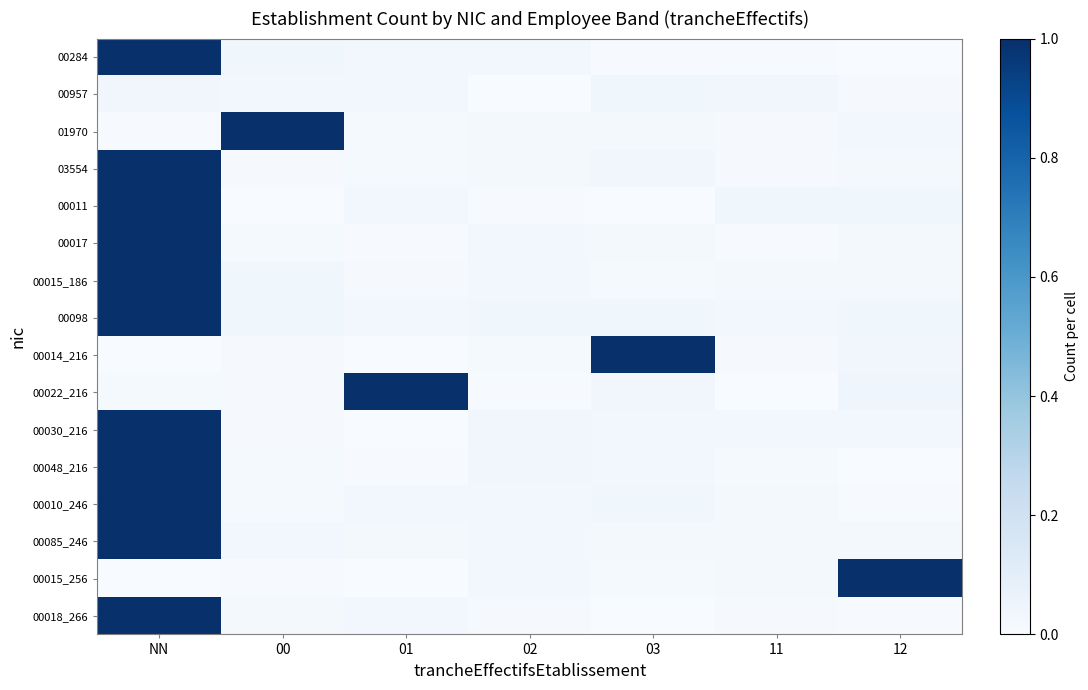

Reading left to right, what are all the values shown in this chart?

00284: NN=1.0	00=0.0	01=0.0	02=0.0	03=0.0	11=0.0	12=0.0
00957: NN=0.0	00=0.0	01=0.0	02=0.0	03=0.0	11=0.0	12=0.0
01970: NN=0.0	00=1.0	01=0.0	02=0.0	03=0.0	11=0.0	12=0.0
03554: NN=1.0	00=0.0	01=0.0	02=0.0	03=0.0	11=0.0	12=0.0
00011: NN=1.0	00=0.0	01=0.0	02=0.0	03=0.0	11=0.0	12=0.0
00017: NN=1.0	00=0.0	01=0.0	02=0.0	03=0.0	11=0.0	12=0.0
00015_186: NN=1.0	00=0.0	01=0.0	02=0.0	03=0.0	11=0.0	12=0.0
00098: NN=1.0	00=0.0	01=0.0	02=0.0	03=0.0	11=0.0	12=0.0
00014_216: NN=0.0	00=0.0	01=0.0	02=0.0	03=1.0	11=0.0	12=0.0
00022_216: NN=0.0	00=0.0	01=1.0	02=0.0	03=0.0	11=0.0	12=0.0
00030_216: NN=1.0	00=0.0	01=0.0	02=0.0	03=0.0	11=0.0	12=0.0
00048_216: NN=1.0	00=0.0	01=0.0	02=0.0	03=0.0	11=0.0	12=0.0
00010_246: NN=1.0	00=0.0	01=0.0	02=0.0	03=0.0	11=0.0	12=0.0
00085_246: NN=1.0	00=0.0	01=0.0	02=0.0	03=0.0	11=0.0	12=0.0
00015_256: NN=0.0	00=0.0	01=0.0	02=0.0	03=0.0	11=0.0	12=1.0
00018_266: NN=1.0	00=0.0	01=0.0	02=0.0	03=0.0	11=0.0	12=0.0